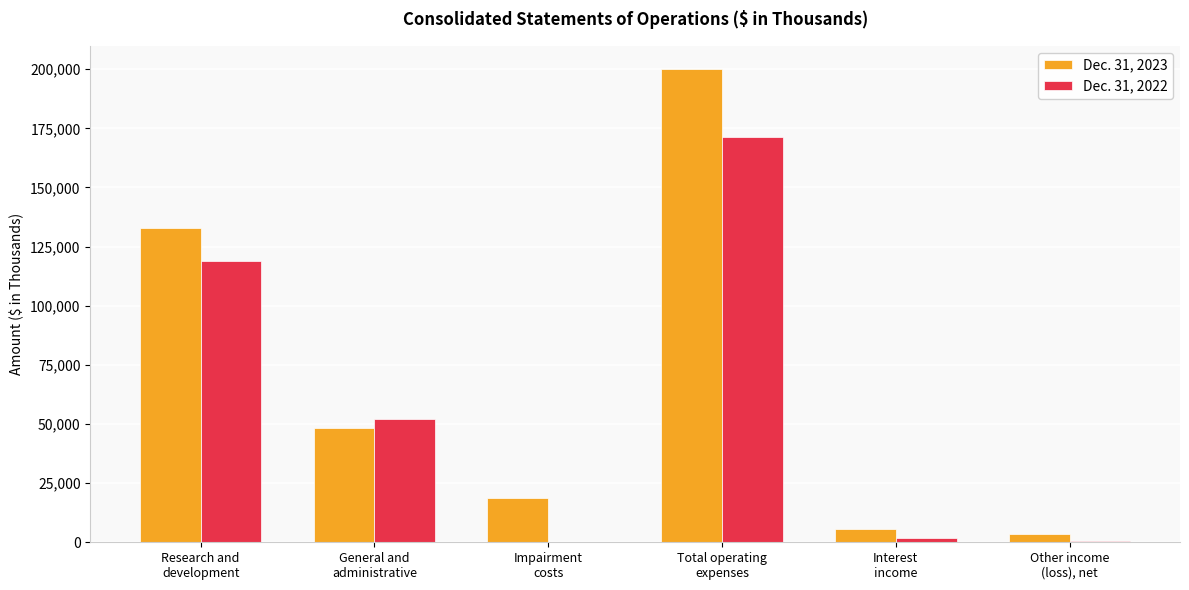

What is the approximate value of Dec. 31, 2022 at Total operating
expenses, to the nearest 100?

171200